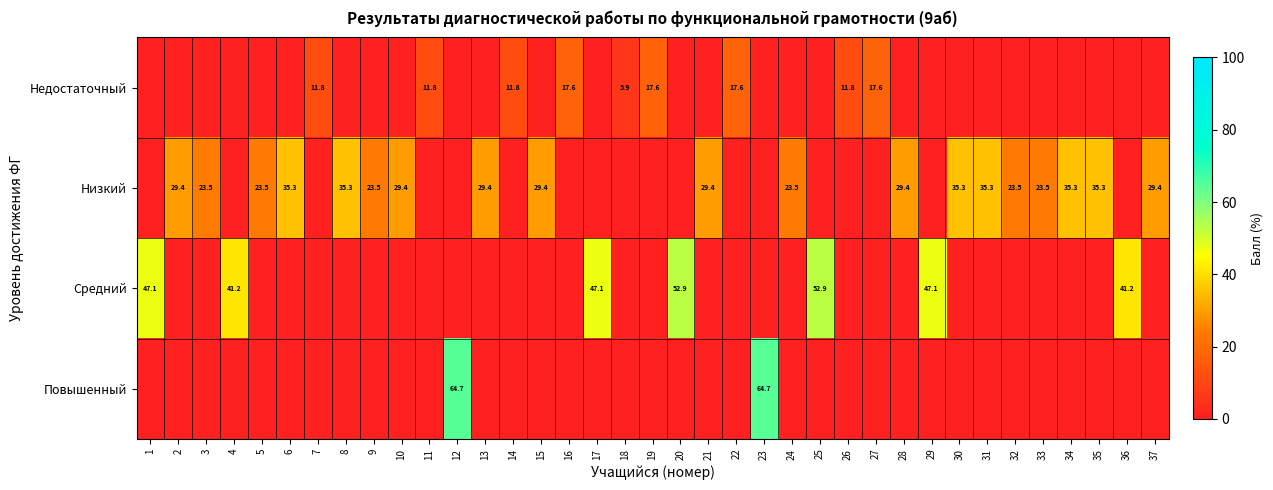

The value of Низкий at 33 is 13.1. True or false?

False